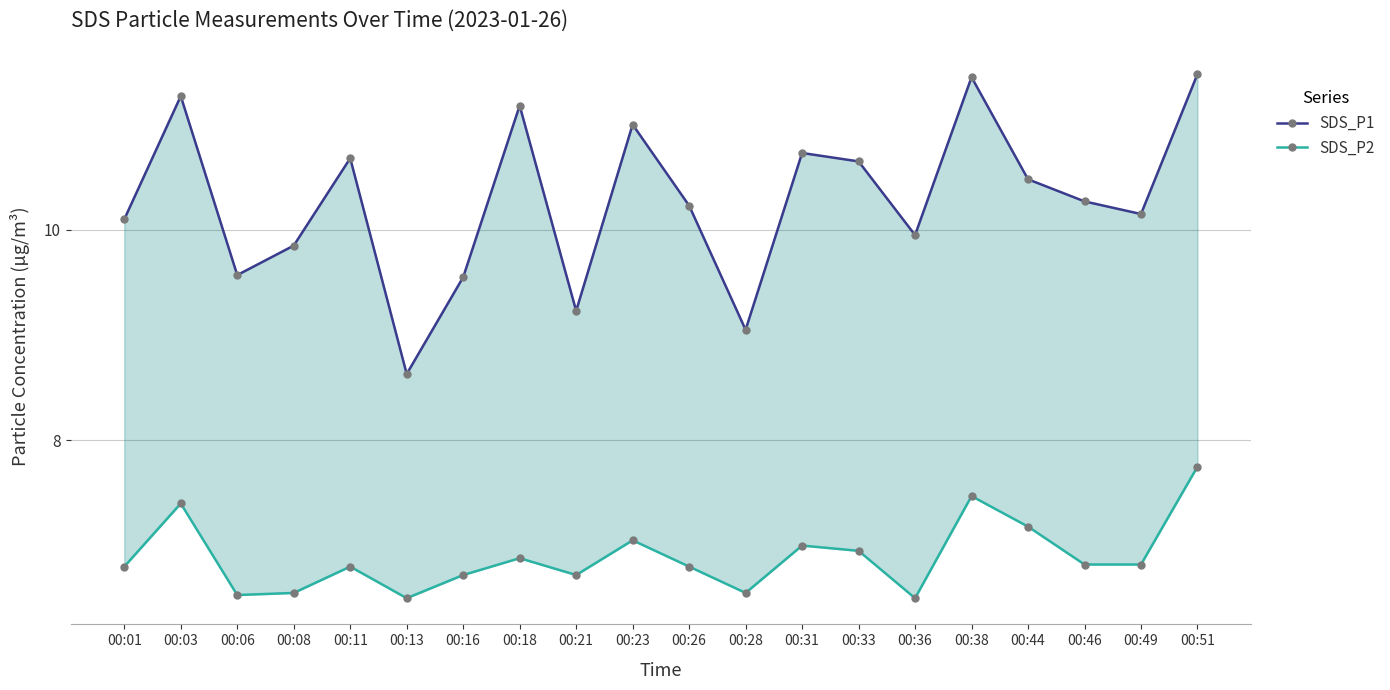

Is the value of SDS_P1 at 00:08 greater than the value of SDS_P2 at 00:13?

Yes